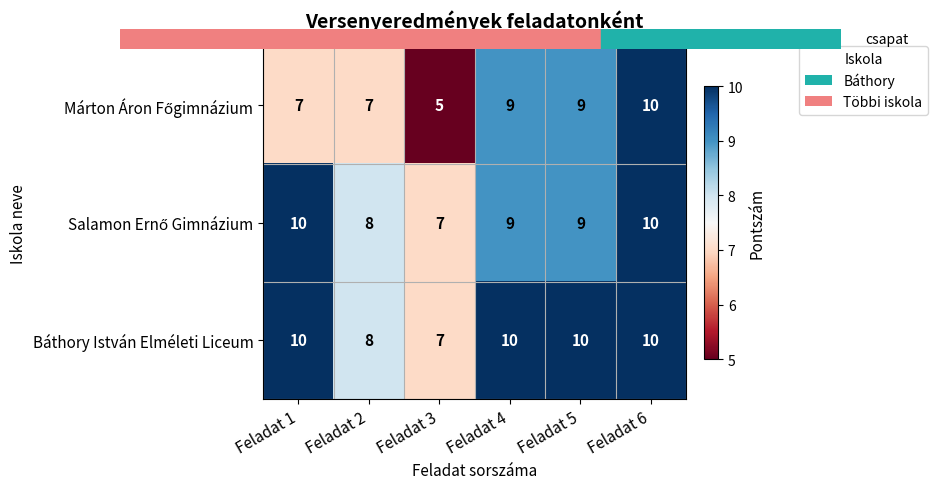

What is the sum of all Báthory István Elméleti Liceum values?

55